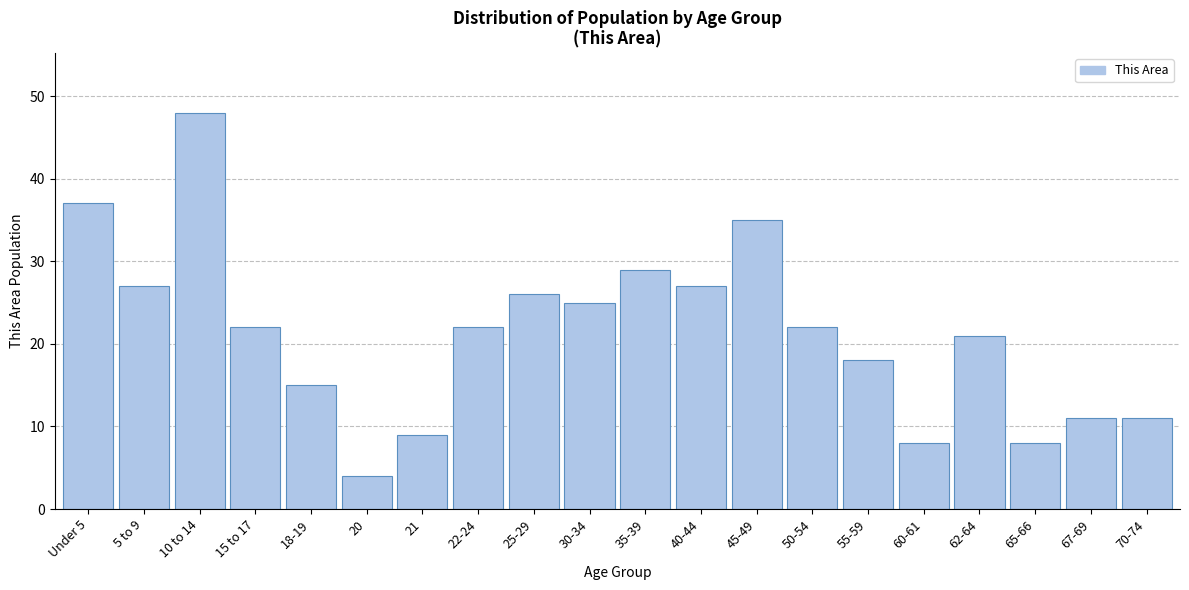

Reading left to right, what are all the values shown in this chart?

Under 5=37	5 to 9=27	10 to 14=48	15 to 17=22	18-19=15	20=4	21=9	22-24=22	25-29=26	30-34=25	35-39=29	40-44=27	45-49=35	50-54=22	55-59=18	60-61=8	62-64=21	65-66=8	67-69=11	70-74=11